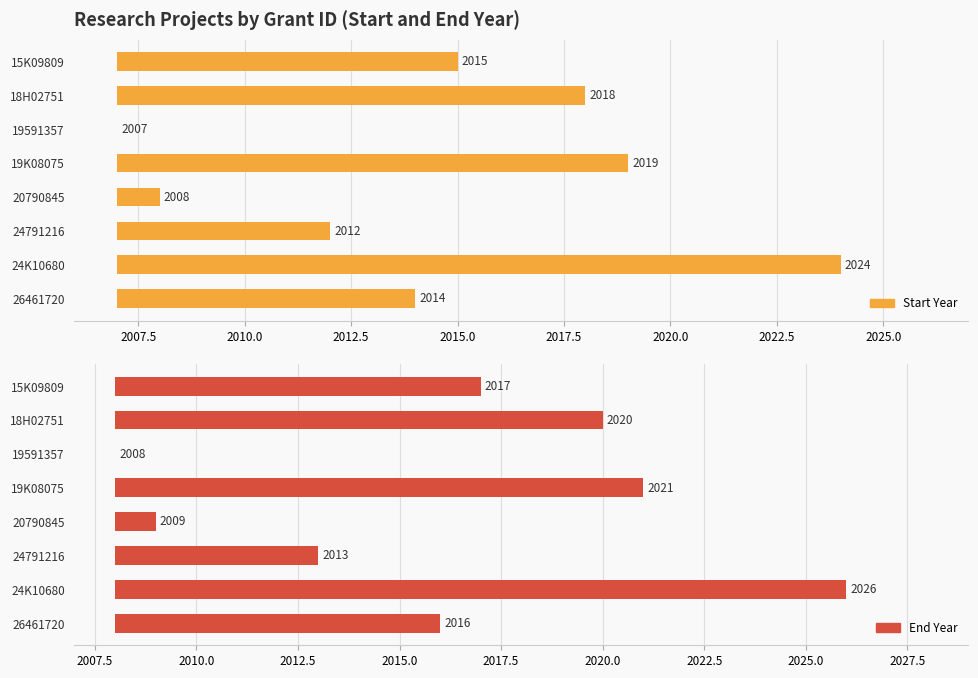

Rank the series by their maximum value, from lowest to highest.

Start Year, End Year